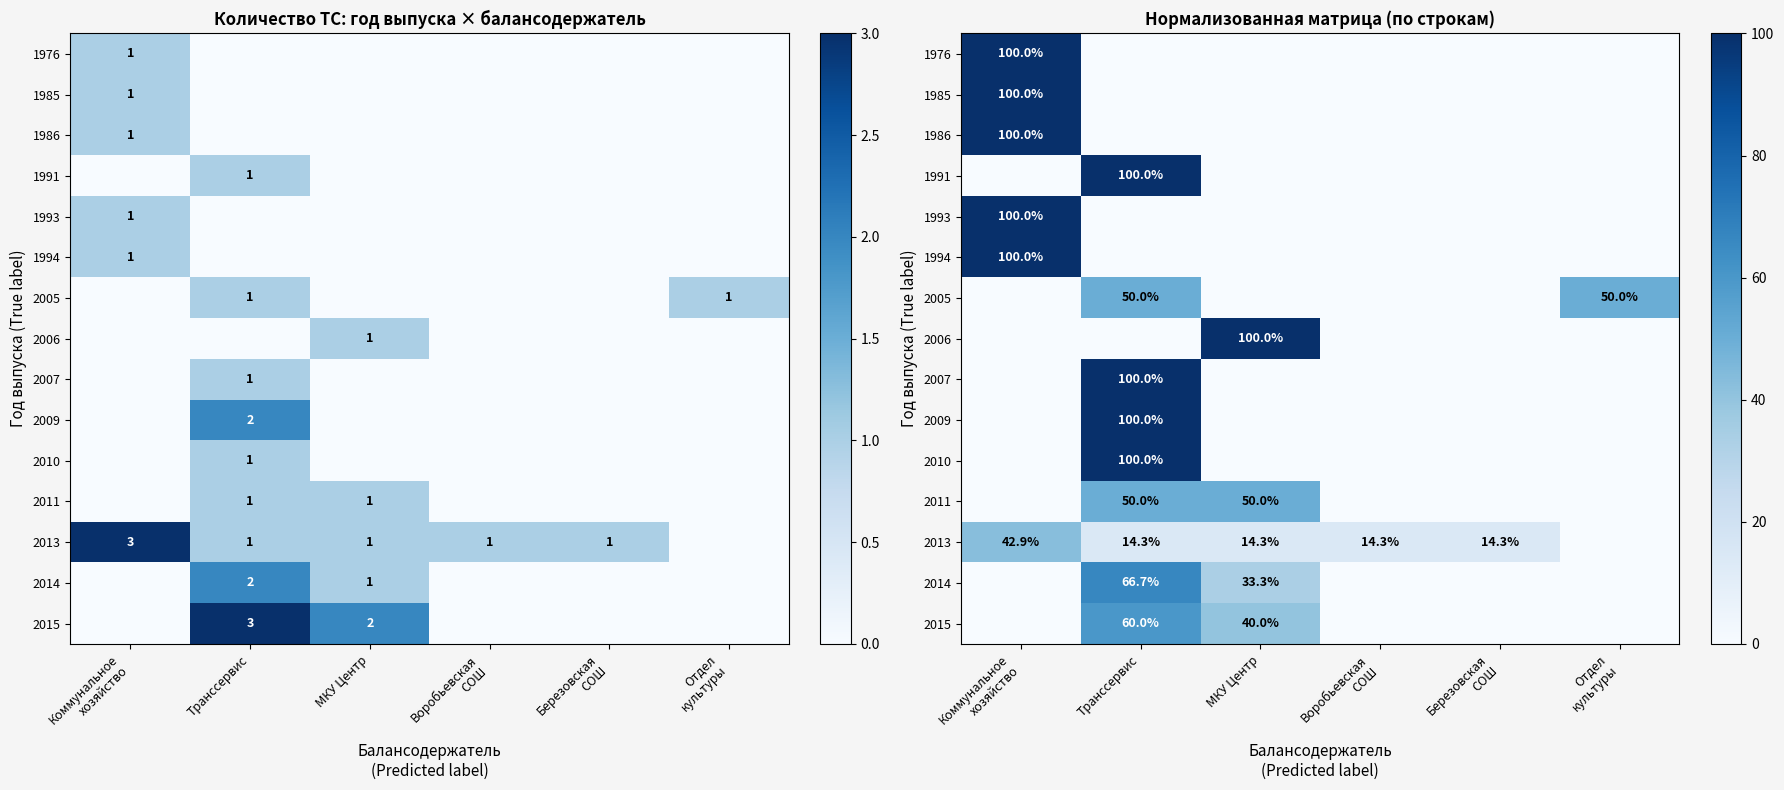

What is the difference between the 2015 values at Транссервис and Отдел культуры?

60.0